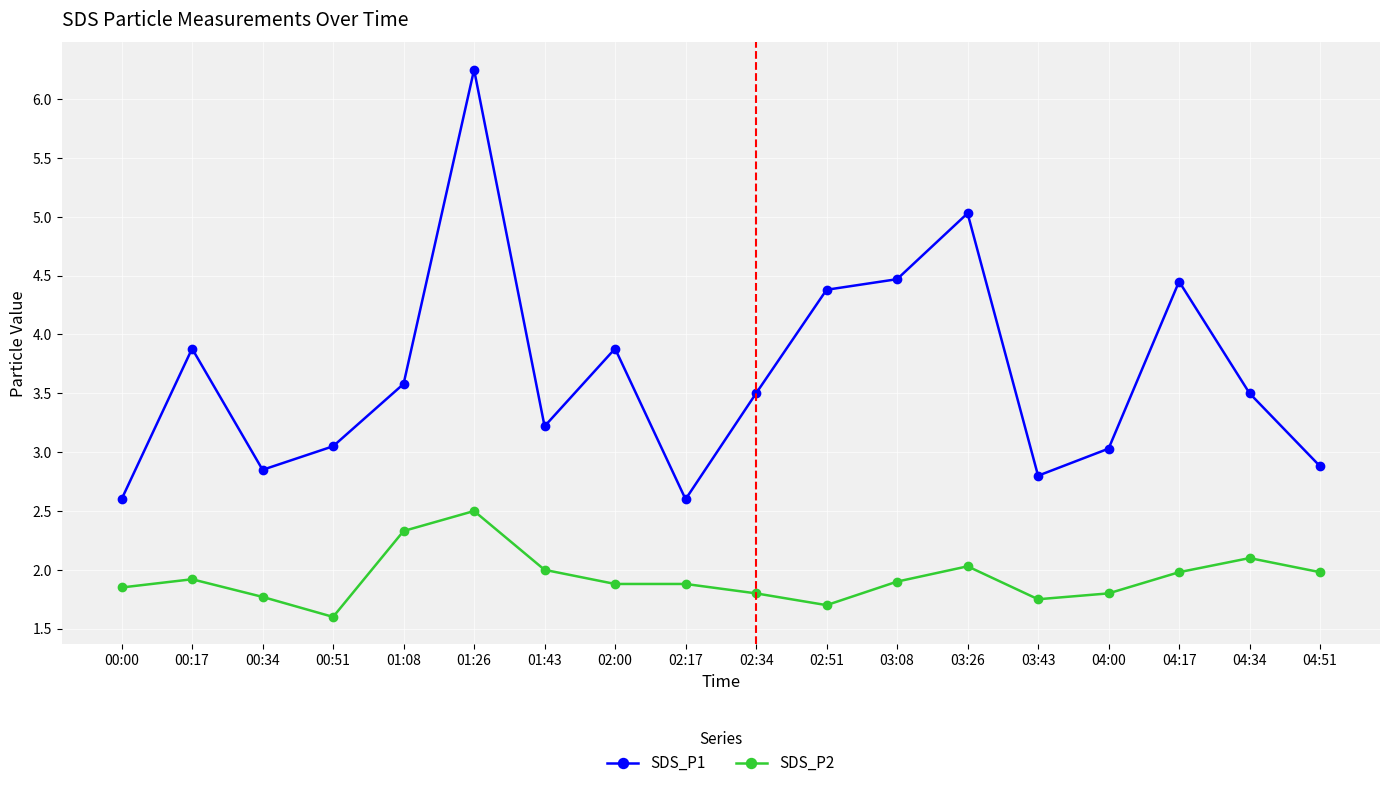

What is the spread (max minus min) of values at 01:43?

1.2